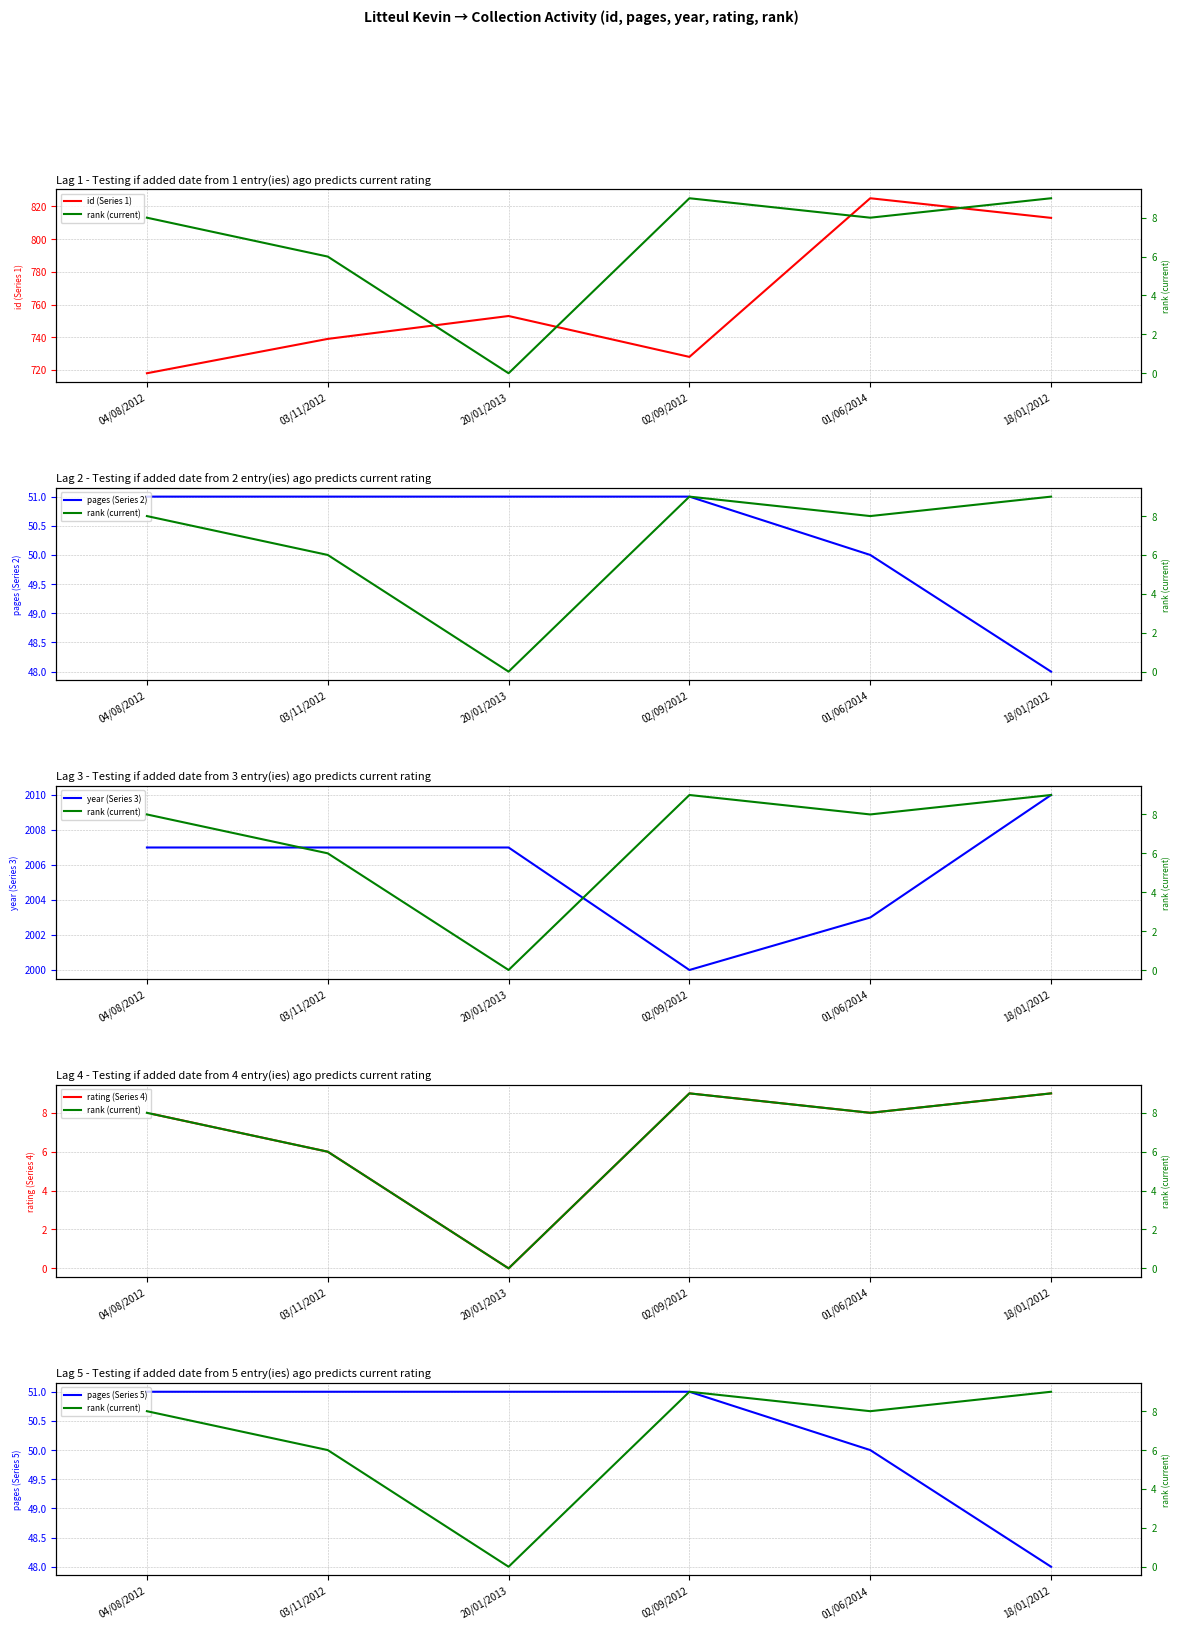

In id (Series 1), how many points are lower than both neighbors (excluding endpoints)?

1